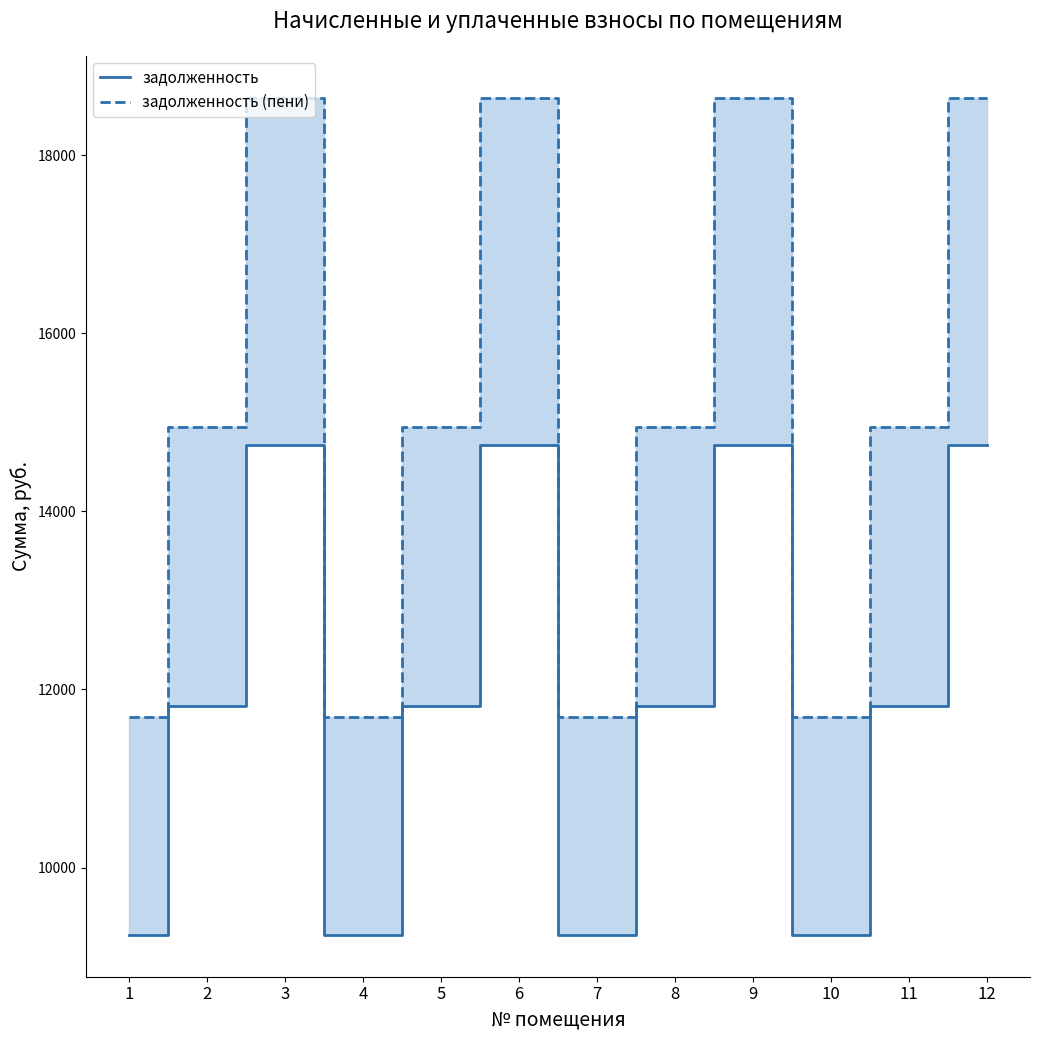

Which series has the widest spread of values?

задолженность (пени)